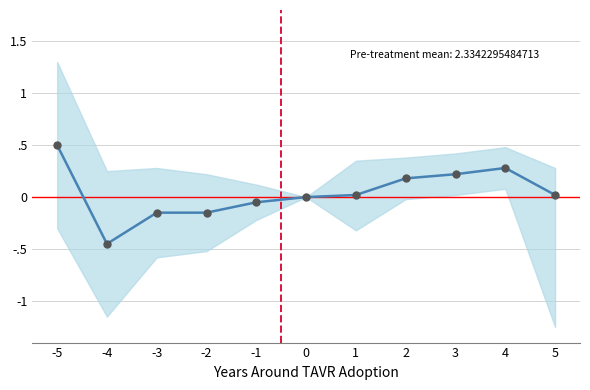

True or false: there are more than 2 points higher than both neighbors.

False